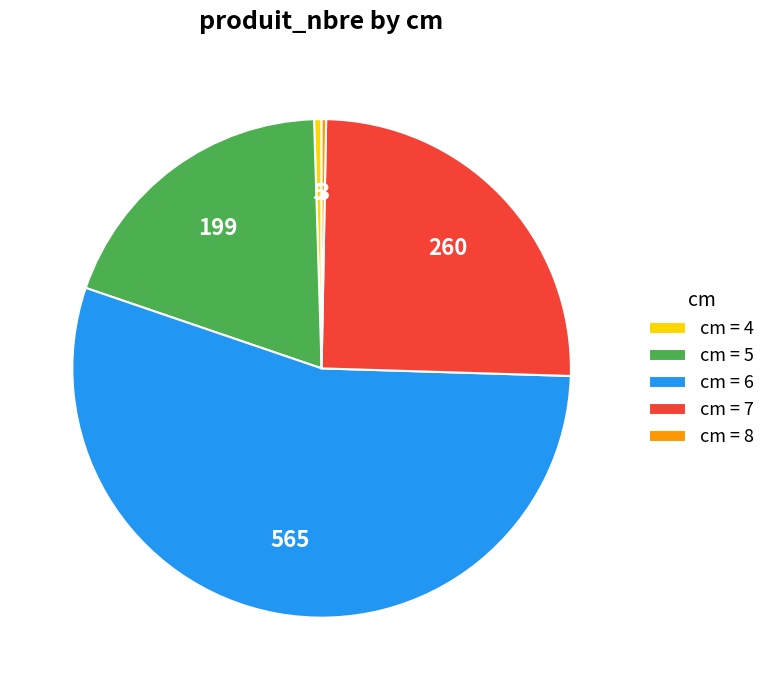

How many slices are in this pie chart?

5